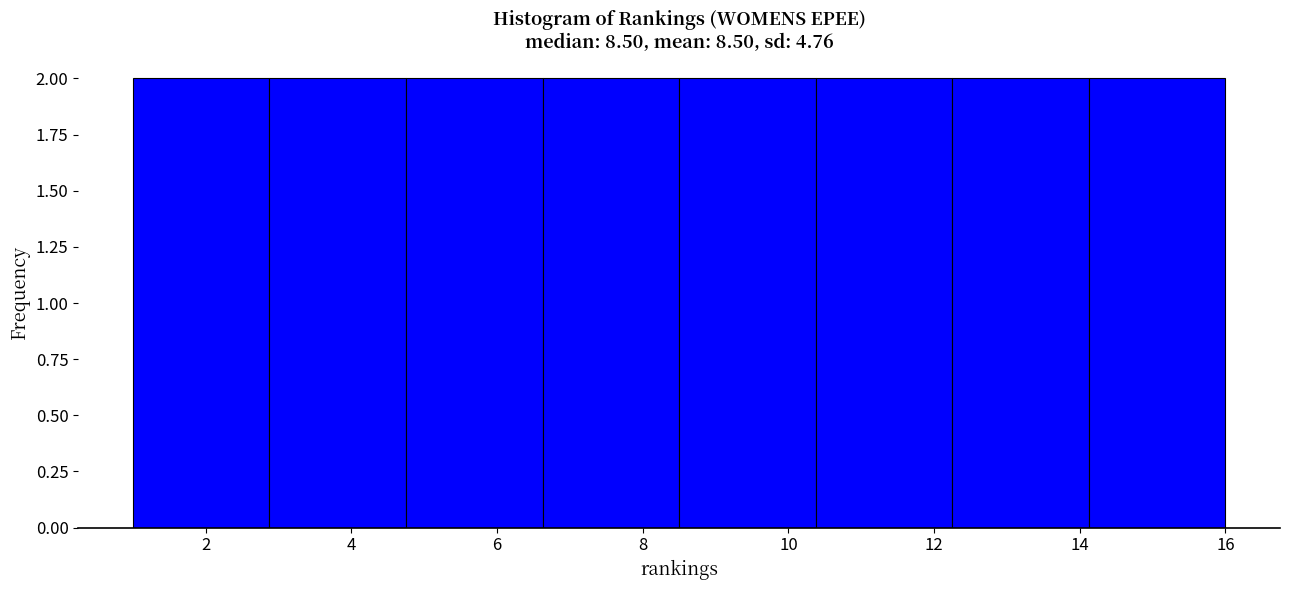

Reading left to right, list every bar in this chart as the range it spans on the x-axis followed by its height. Neither the bar edges nor the heights are printed on the chart, so give them approximately, as read against the axes.

1.0 to 2.8: 2
2.8 to 4.8: 2
4.8 to 6.6: 2
6.6 to 8.6: 2
8.6 to 10.4: 2
10.4 to 12.2: 2
12.2 to 14.2: 2
14.2 to 16.0: 2